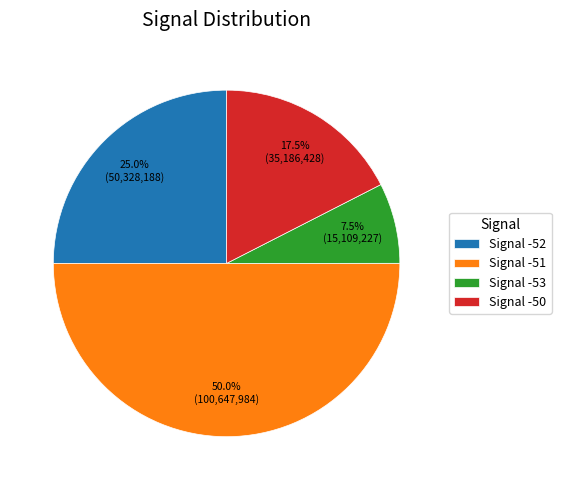

Is Signal -53 the majority of the pie?

No